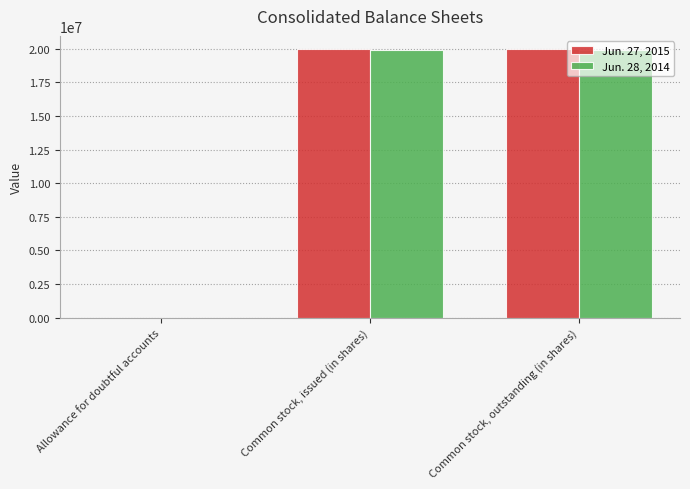

What is the greatest value displayed?

19953000